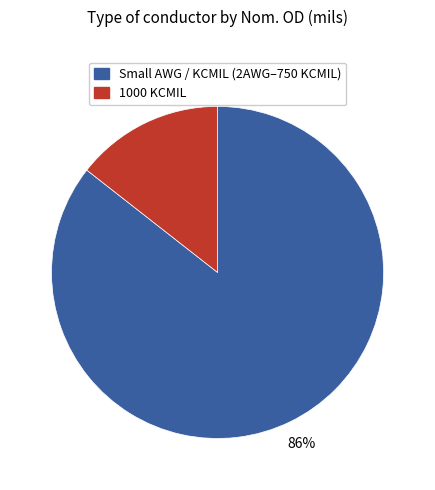

Which has a higher value, Small AWG / KCMIL (2AWG–750 KCMIL) or 1000 KCMIL?

Small AWG / KCMIL (2AWG–750 KCMIL)